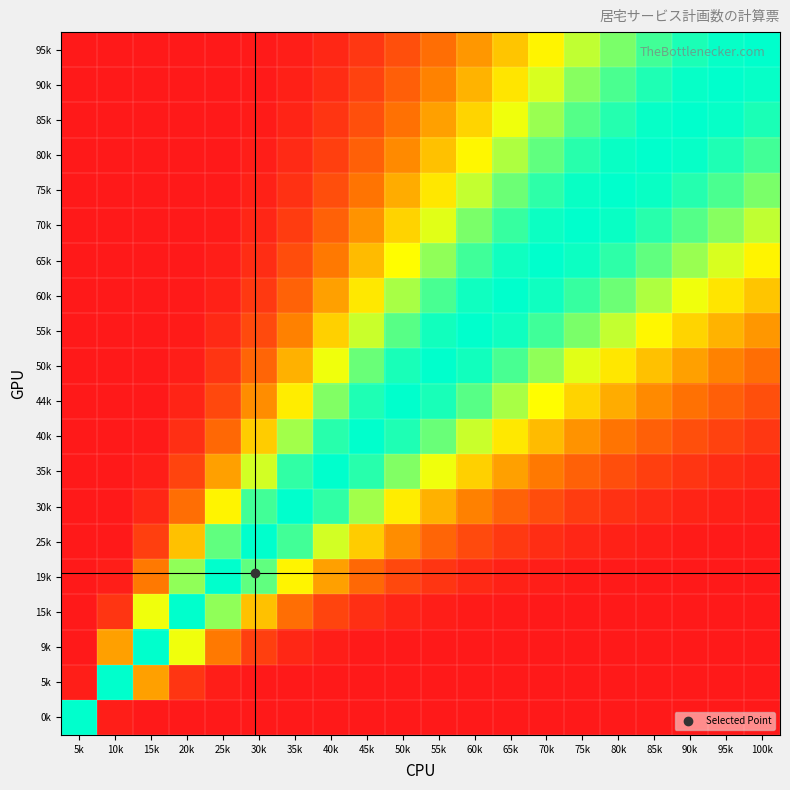

At how many categories does at least one series exceed 0?

20